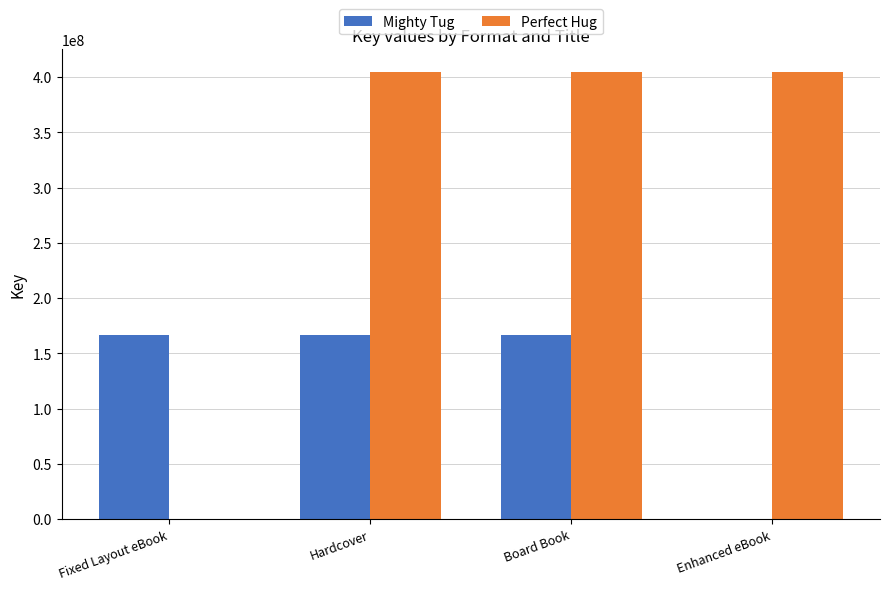

Between Fixed Layout eBook and Enhanced eBook, which series saw the biggest shift?

Perfect Hug